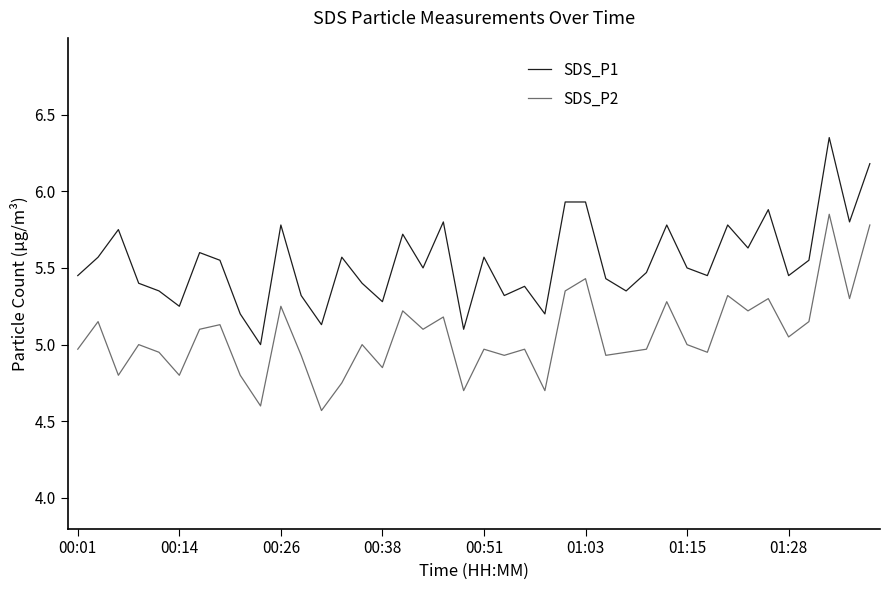

List the series in order of their overall mean, highest first.

SDS_P1, SDS_P2